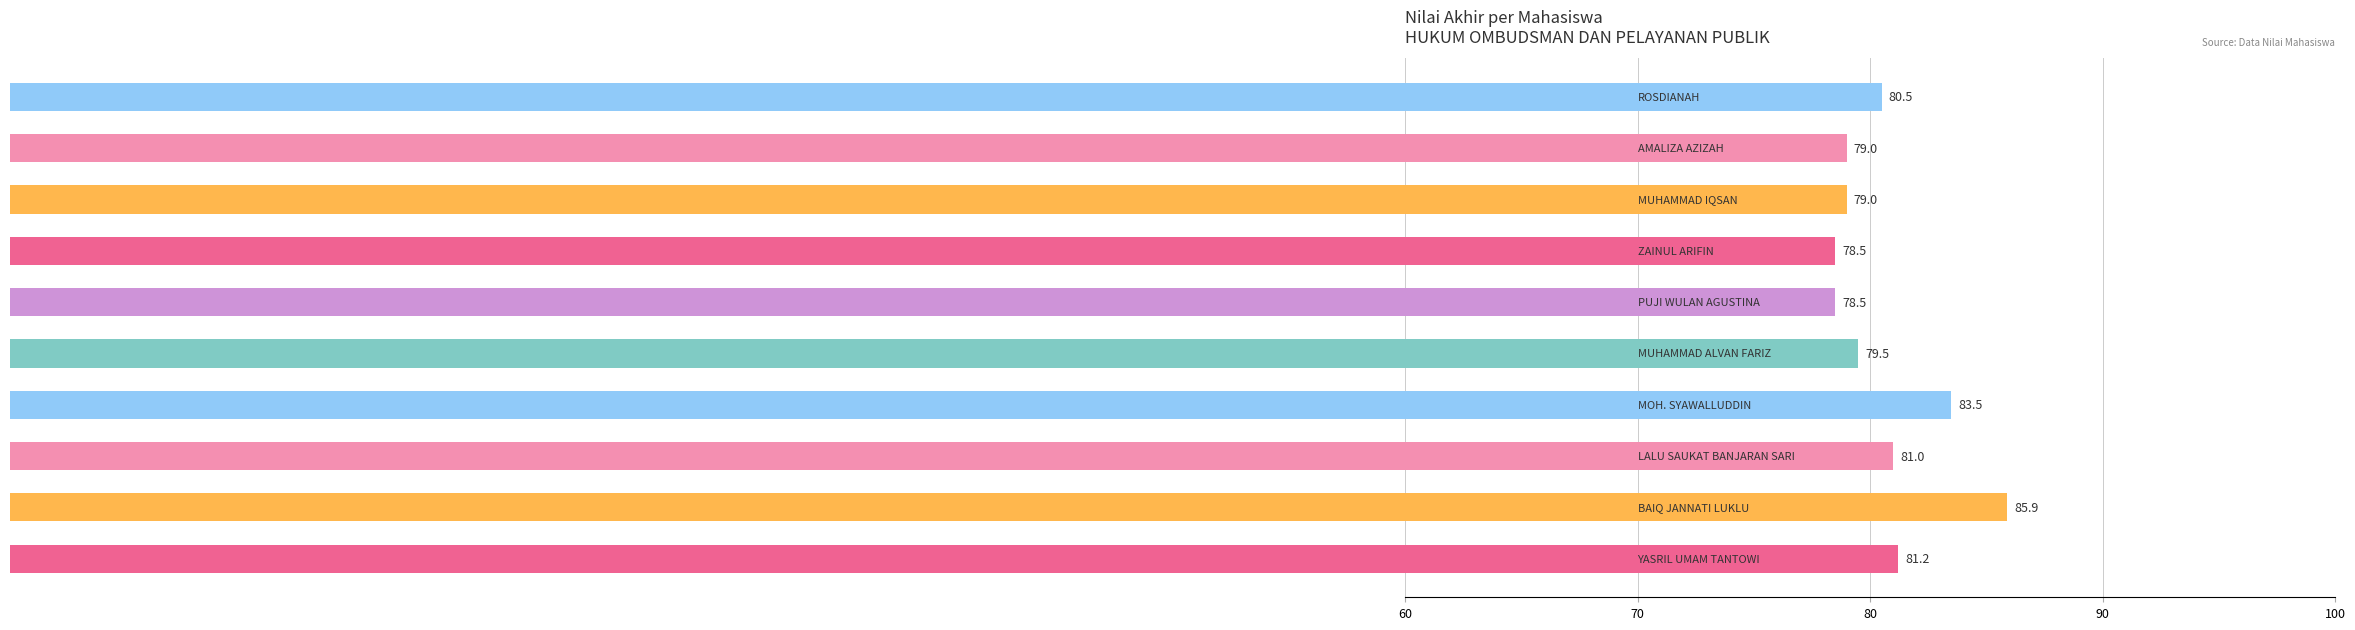

What is the greatest value displayed?

85.9